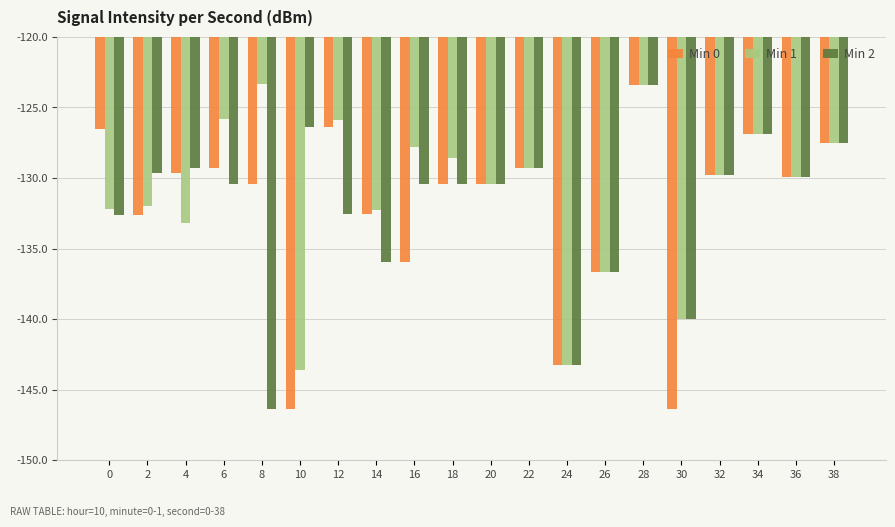

What is the sum of the Min 1 values at 18 and 0?

-260.7